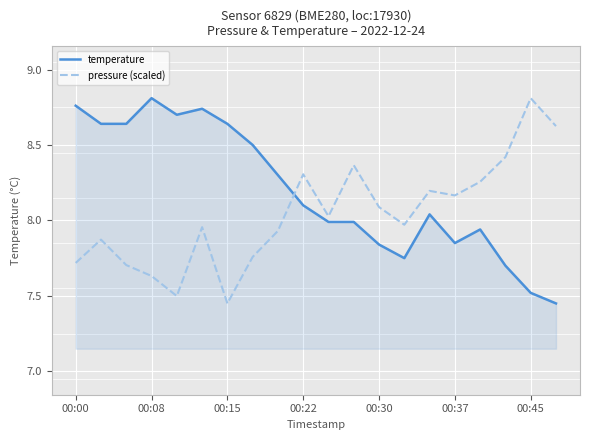

Rank the series by their average value, from highest to lowest.

temperature, pressure (scaled)